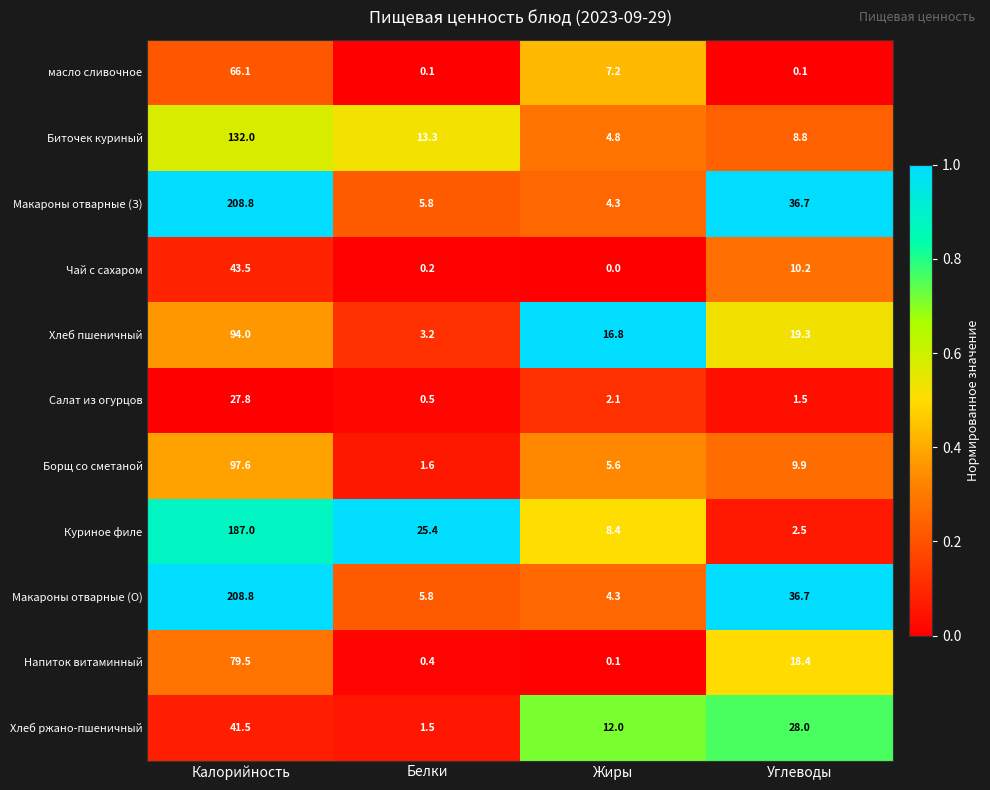

True or false: Макароны отварные (О) has a value of 20.0 at Углеводы.

False